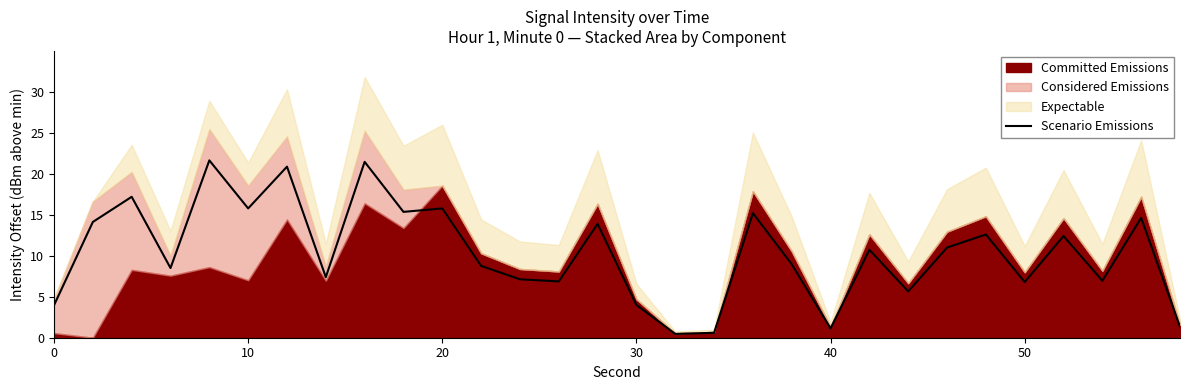

What is the highest value of the Scenario Emissions series?

21.6